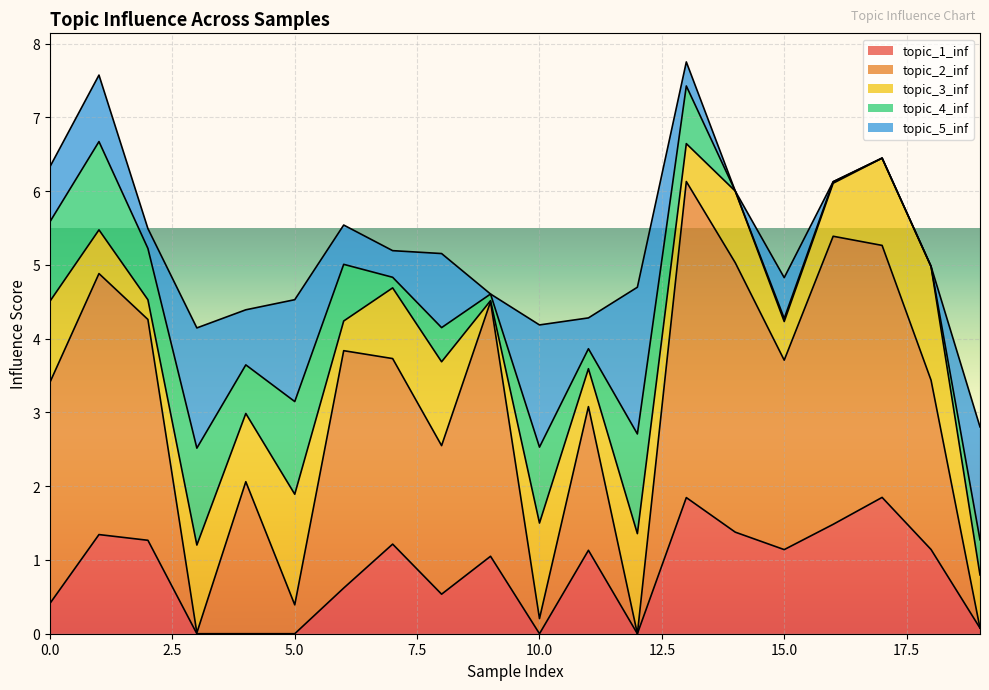

What is the total value across all series at 0?

6.3